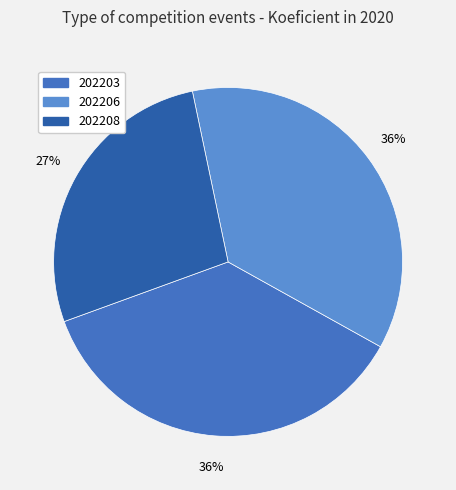

To the nearest percent, what percentage of the pie is 202206?

36%